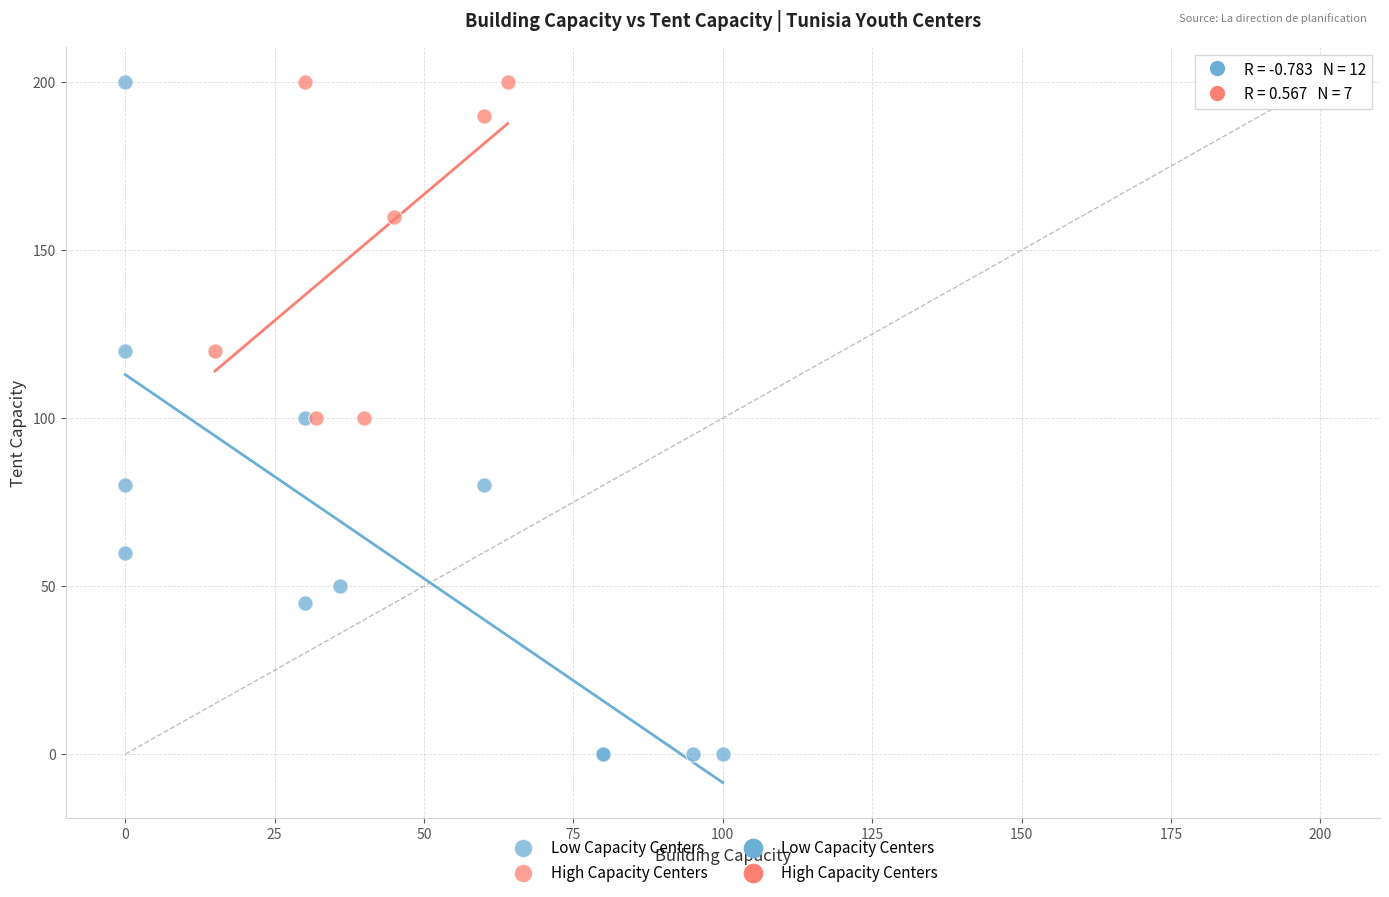

Which series has the widest spread of Y values?

Low Capacity Centers